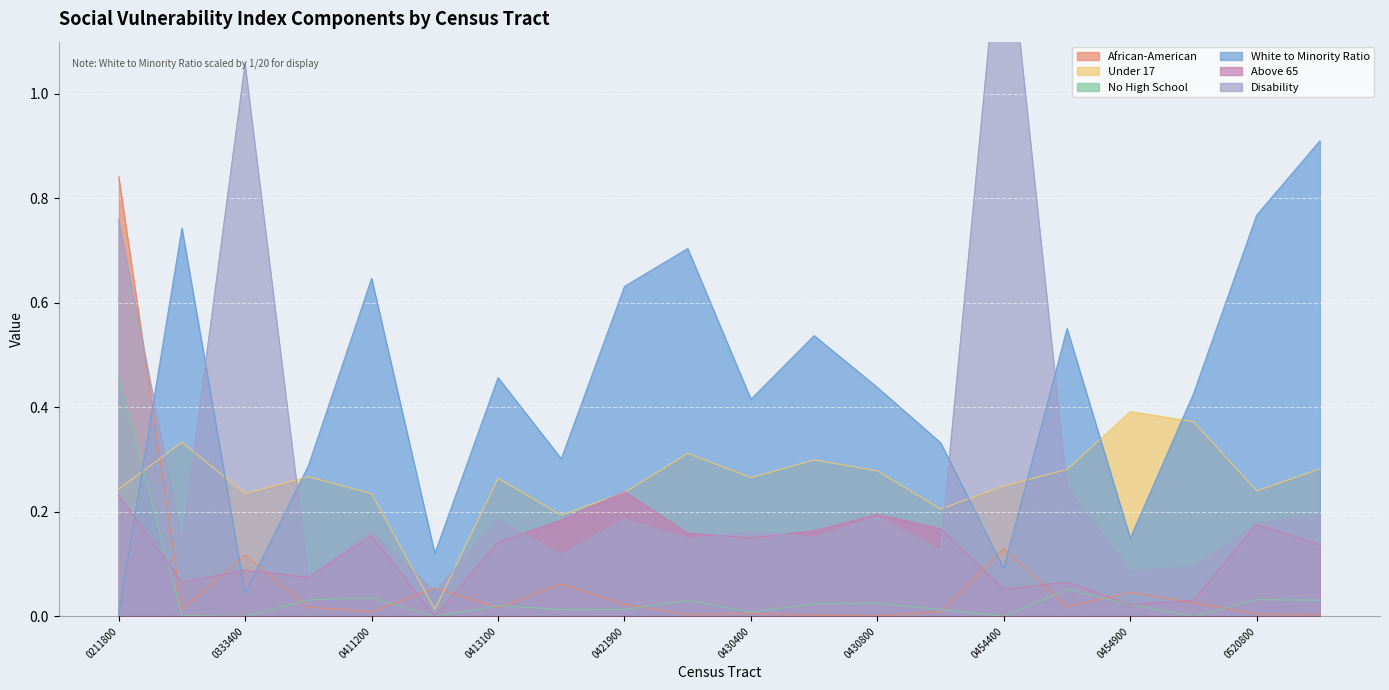

What is the difference between the Disability values at G4802010454600 and G4802010454900?

0.2